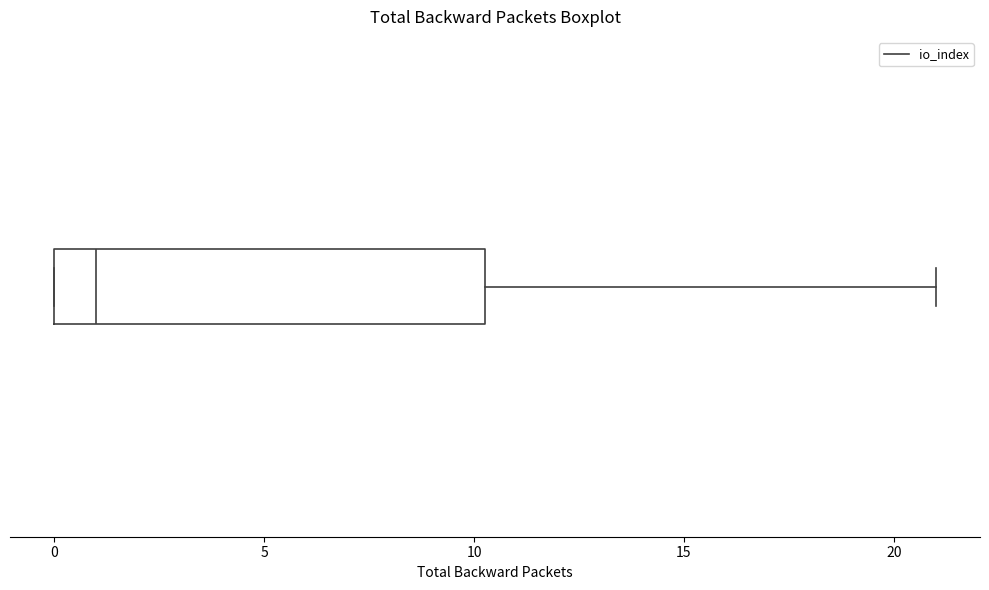

Where does the right whisker of the box end on the x-axis? The values are not printed on the chart, so give them approximately, as read against the axis.

21.0